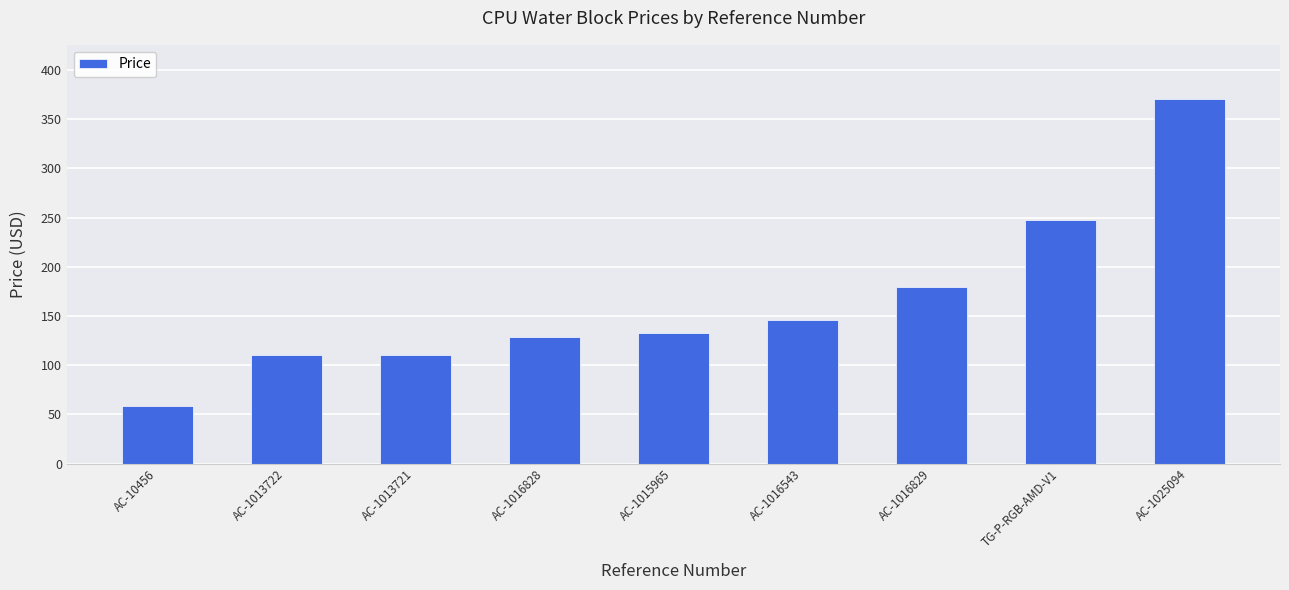

Reading left to right, what are all the values shown in this chart?

58.8	110.9	110.9	128.6	133.2	146.2	180.0	247.9	370.2